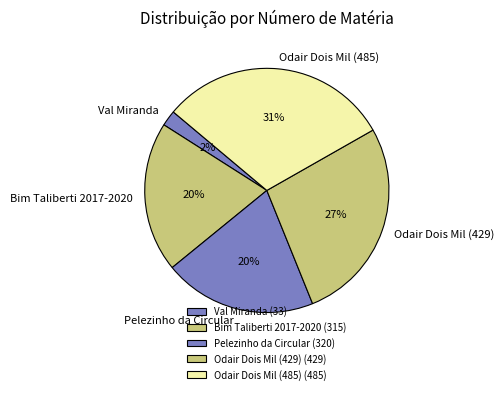

Which has a higher value, Bim Taliberti 2017-2020 or Odair Dois Mil (429)?

Odair Dois Mil (429)